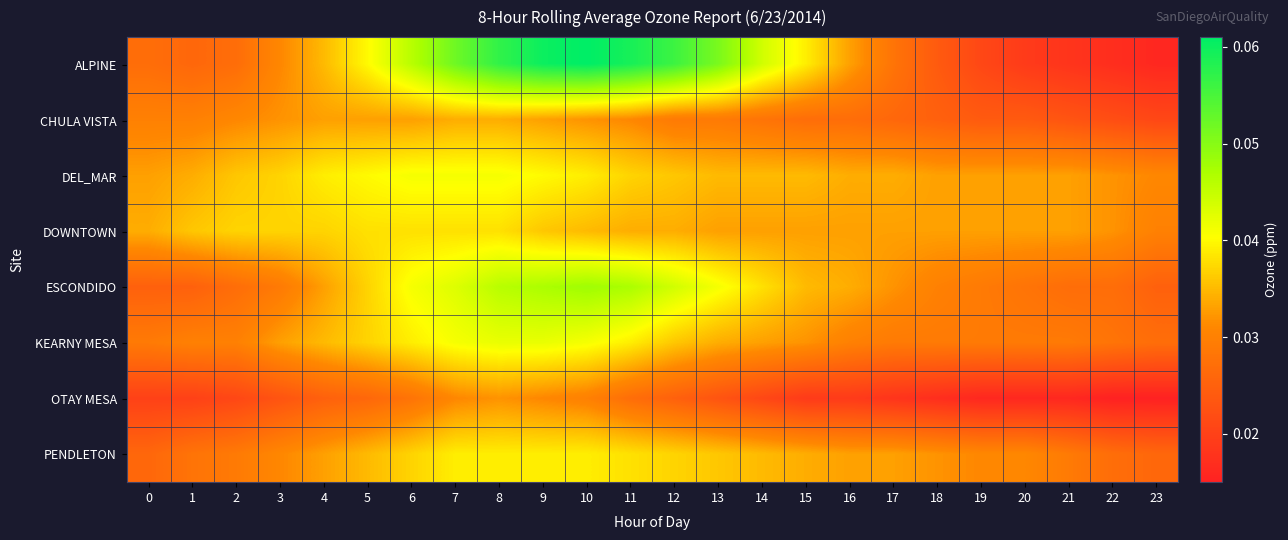

What is the total value across all series at 21?

0.2